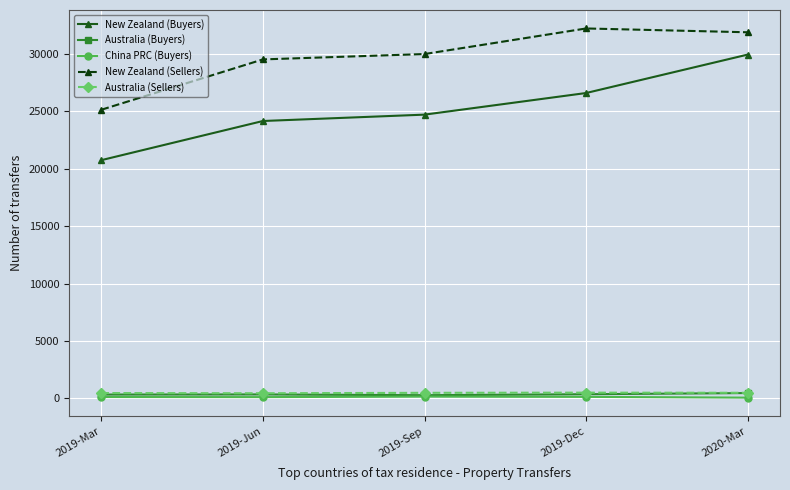

True or false: China PRC (Buyers) has a value of 156 at 2019-Sep.

True